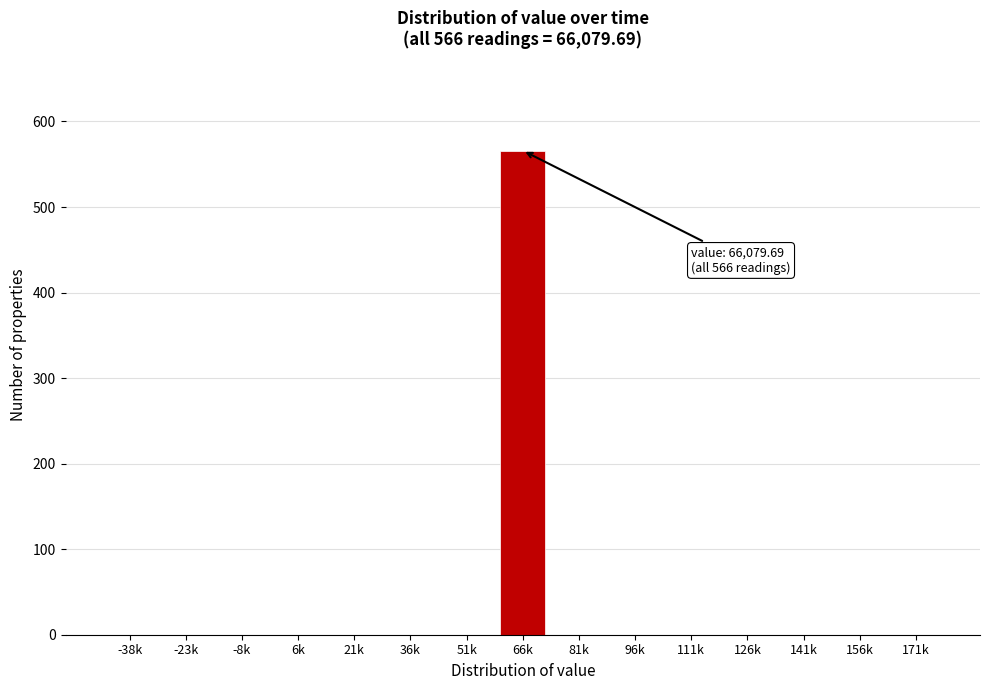

Reading left to right, transcribe all the data shown in this chart.

-38k=0	-23k=0	-8k=0	6k=0	21k=0	36k=0	51k=0	66k=566	81k=0	96k=0	111k=0	126k=0	141k=0	156k=0	171k=0